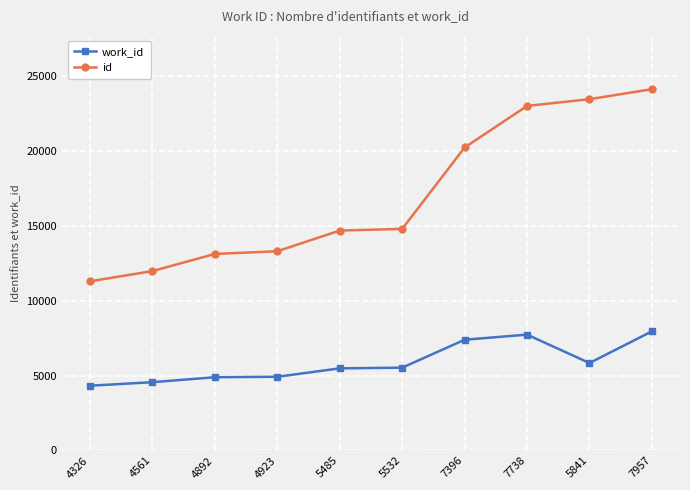

Which series has the widest spread of values?

id